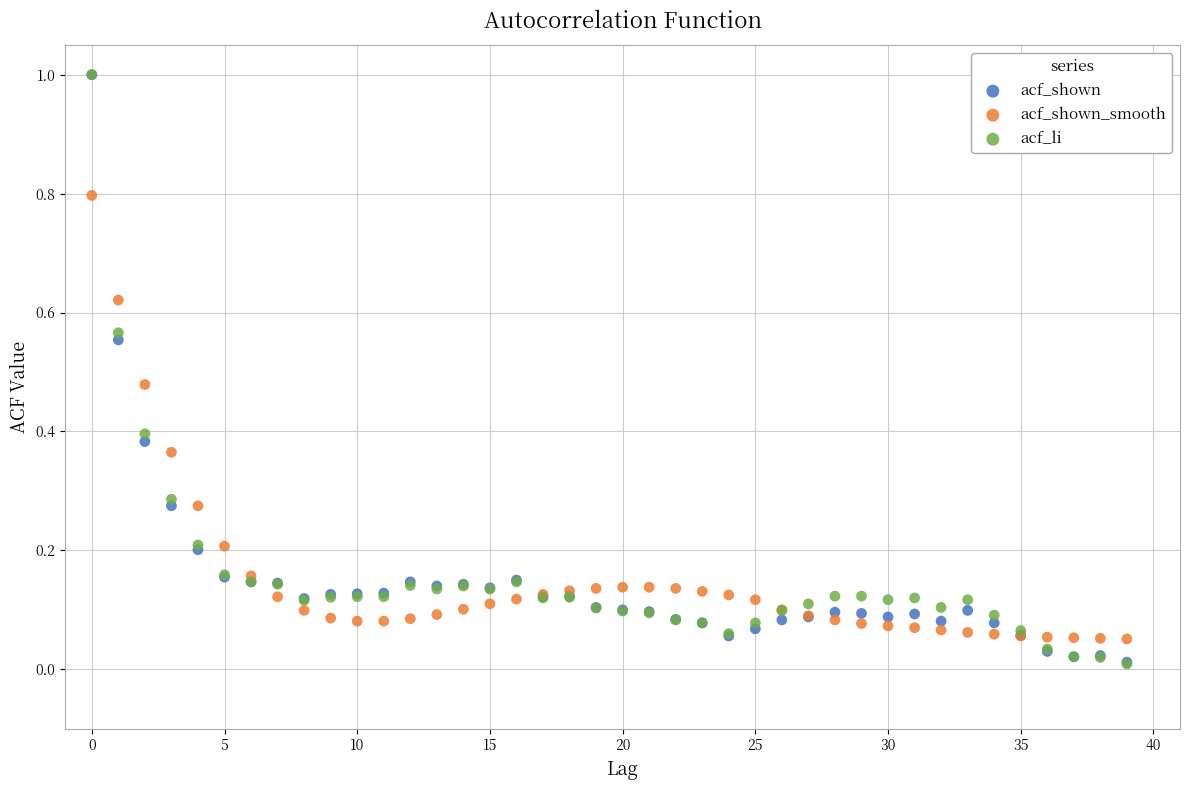

Which series has the widest spread of Y values?

acf_li